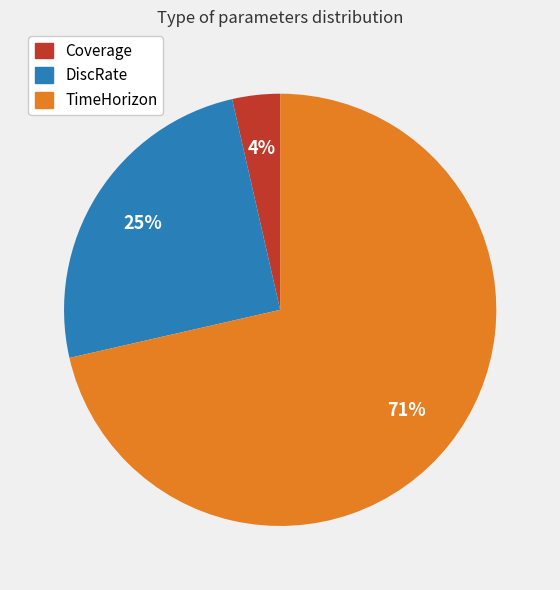

Which has a higher value, DiscRate or Coverage?

DiscRate